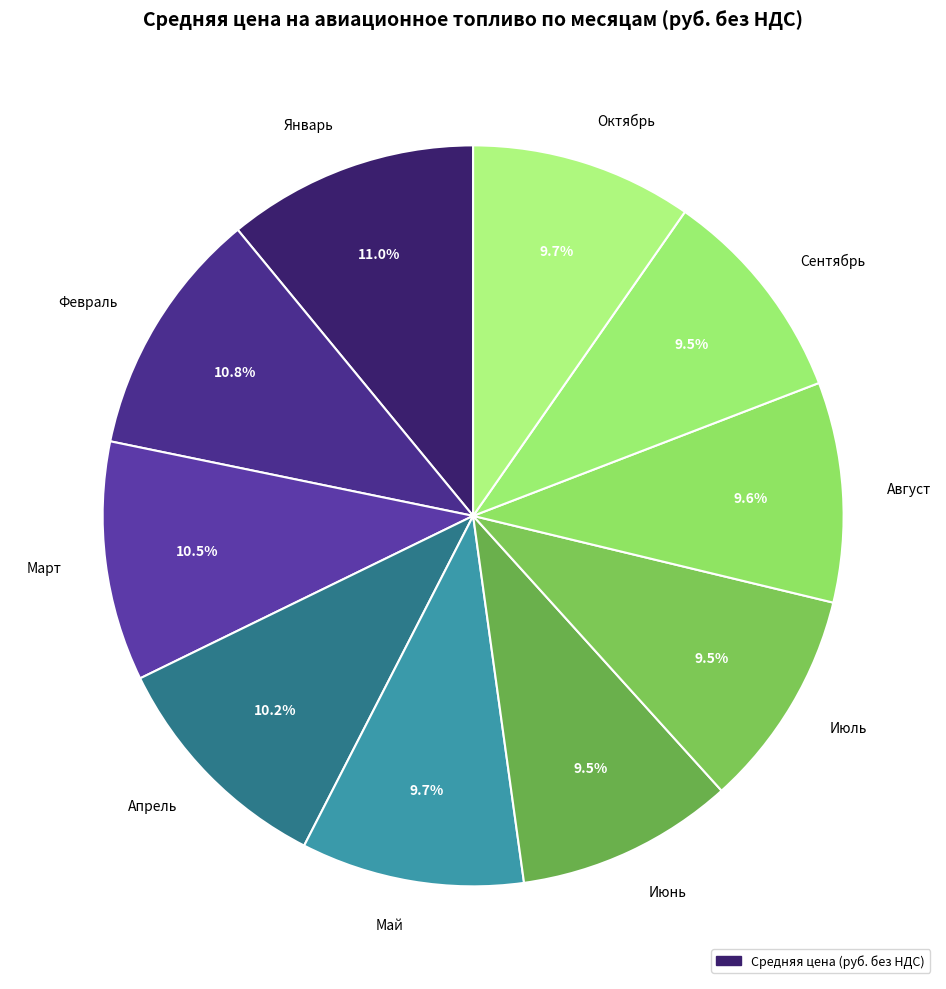

To the nearest percent, what is the average slice percentage?

10%